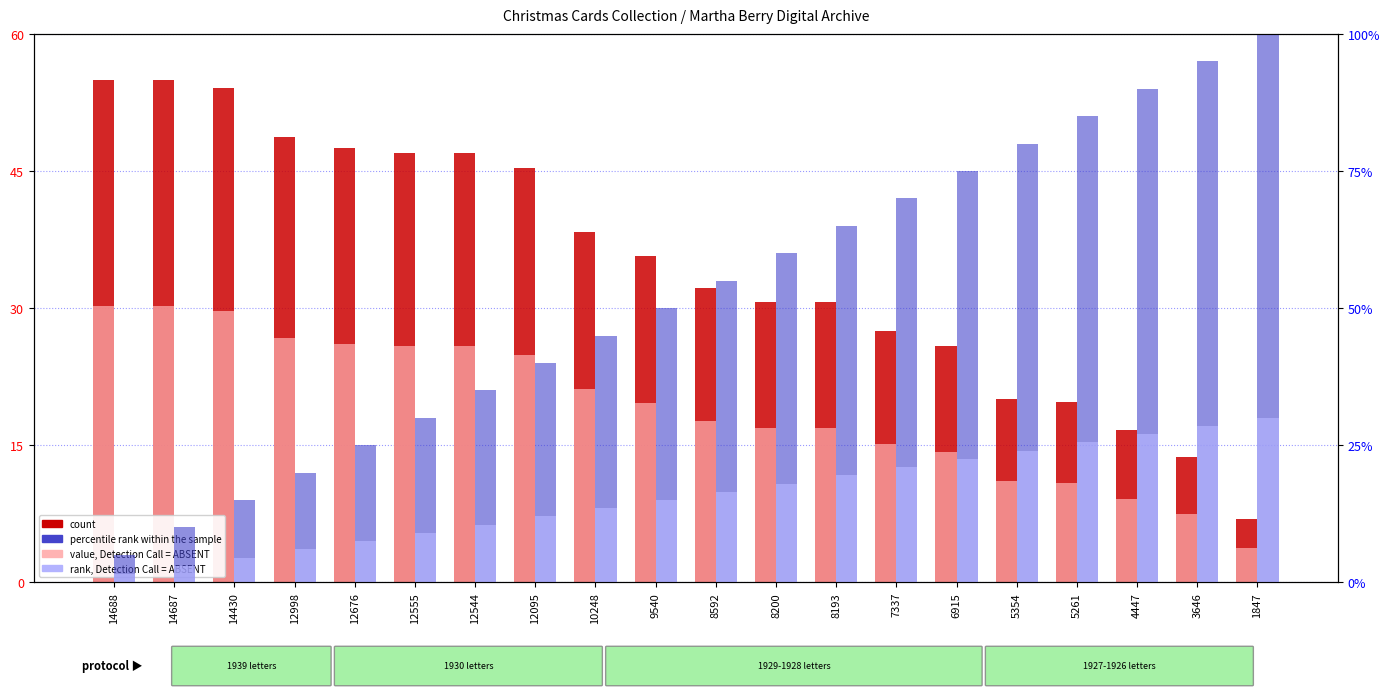

Where does the percentile rank within the sample series first go above 55?

8592